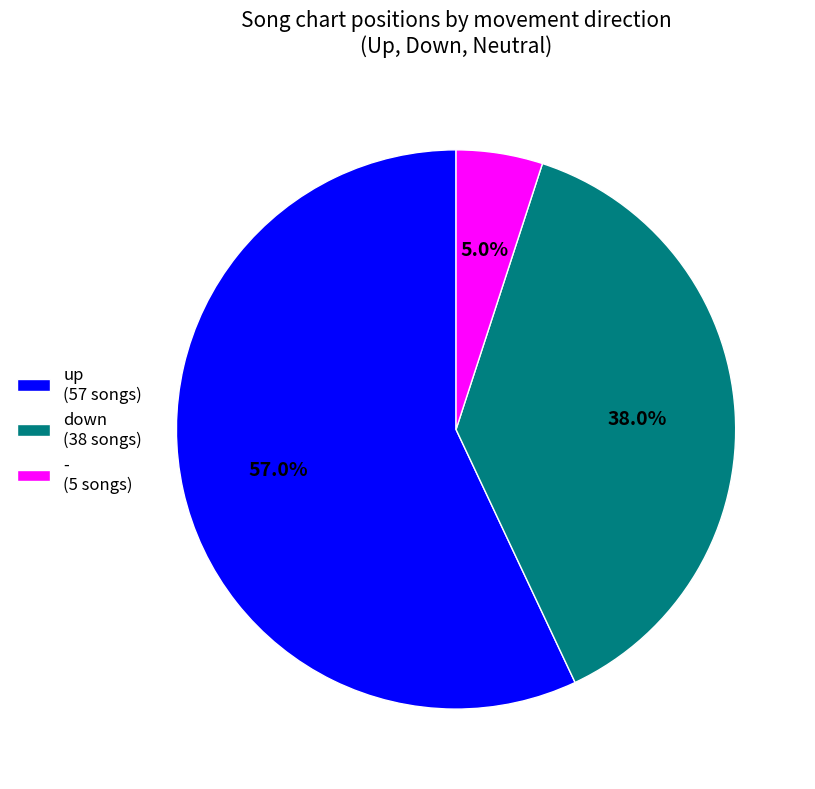

What percentage do - and down together represent?

43.0%